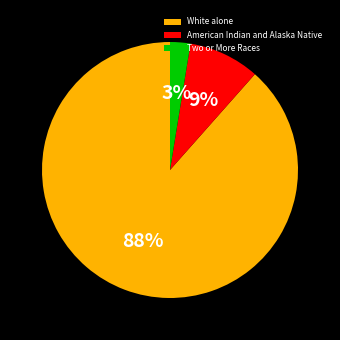

Rank the categories by value from lowest to highest.

Two or More Races, American Indian and Alaska Native, White alone